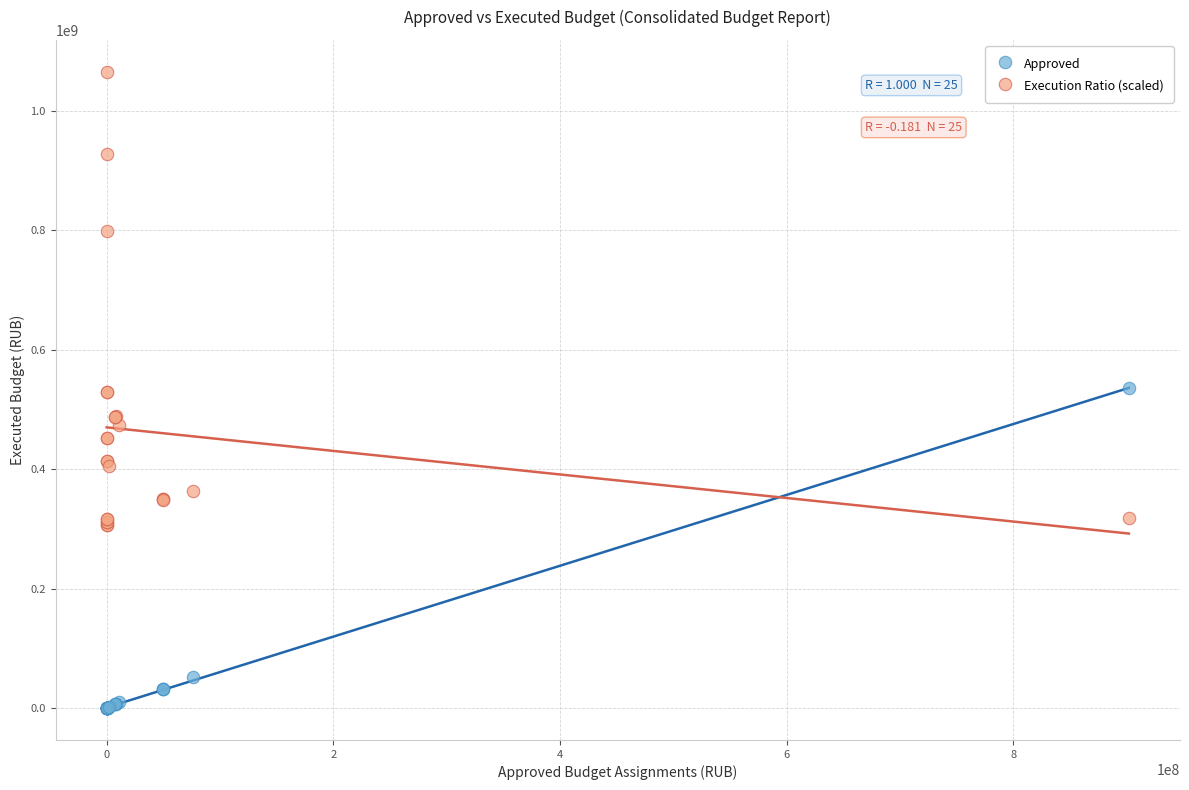

What are all the series names shown in the legend?

Approved, Execution Ratio (scaled)